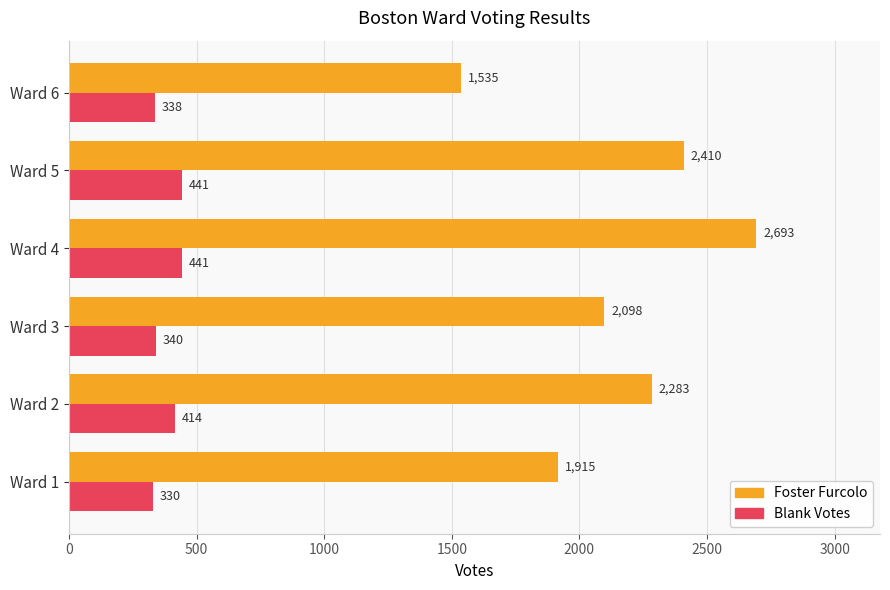

What is the difference between the Foster Furcolo values at Ward 2 and Ward 5?

127